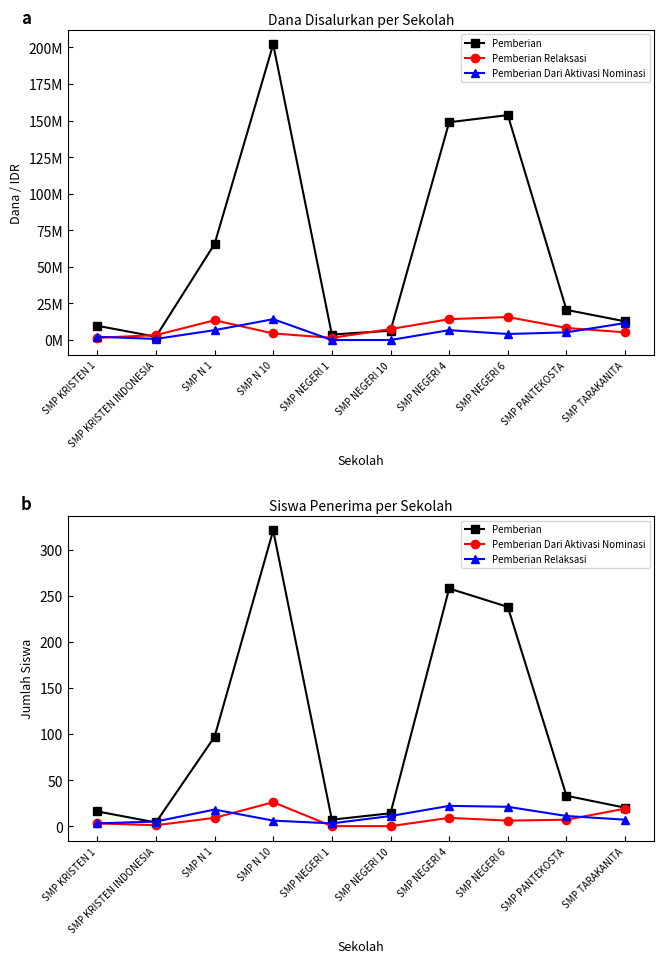

True or false: Pemberian and Pemberian Dari Aktivasi Nominasi intersect in this chart.

False